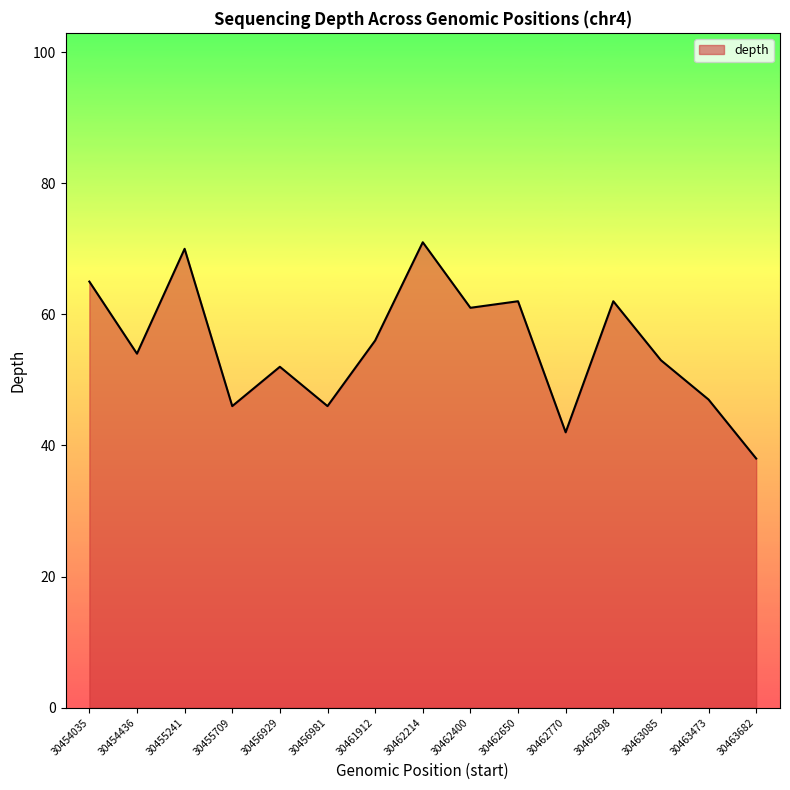

True or false: the data shows 90 at 30462650.

False